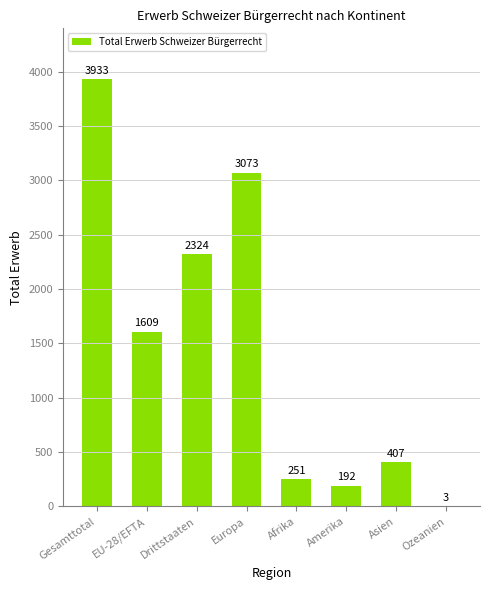

The chart shows a value of 2324 at Drittstaaten. True or false?

True